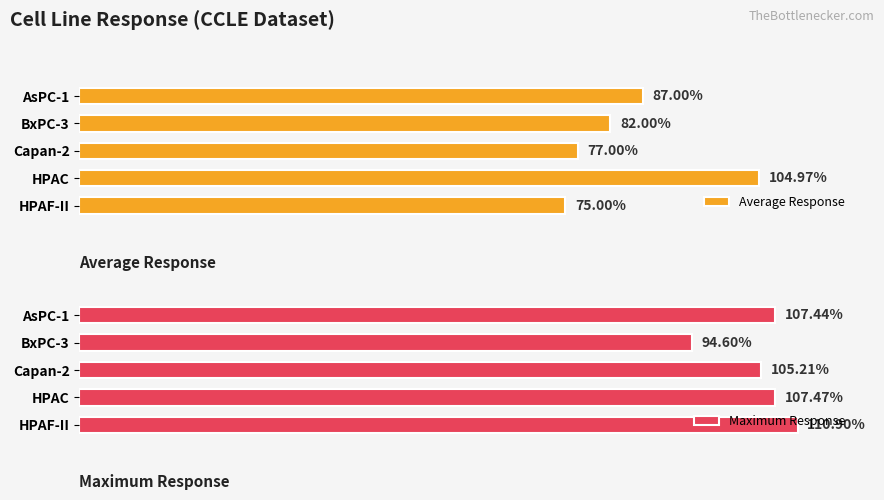

Which category has the highest value in the Average Response series?

HPAC